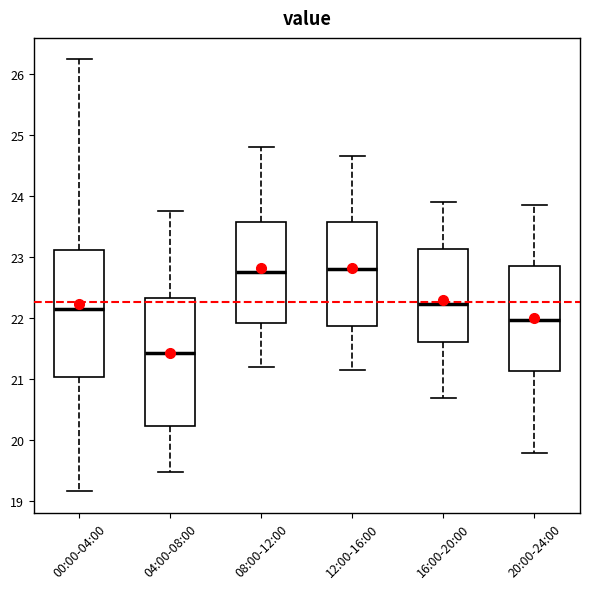

Reading left to right, read every box against the y-axis: the position of its median line, the range the box covers, and the ends of its whiskers. The values are not printed on the chart, so give them approximately, as read against the axis.

00:00-04:00: median 22.1, box 21.0 to 23.1, whiskers 19.2 to 26.2
04:00-08:00: median 21.4, box 20.2 to 22.3, whiskers 19.5 to 23.8
08:00-12:00: median 22.8, box 21.9 to 23.6, whiskers 21.2 to 24.8
12:00-16:00: median 22.8, box 21.9 to 23.6, whiskers 21.2 to 24.7
16:00-20:00: median 22.2, box 21.6 to 23.1, whiskers 20.7 to 23.9
20:00-24:00: median 22.0, box 21.1 to 22.9, whiskers 19.8 to 23.9